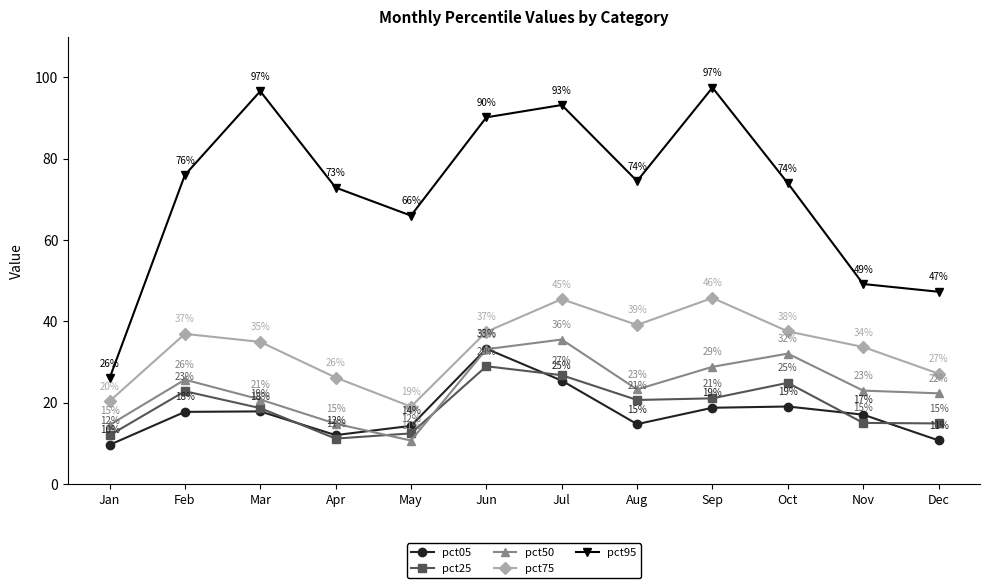

Which series has the largest range (max minus min)?

pct95